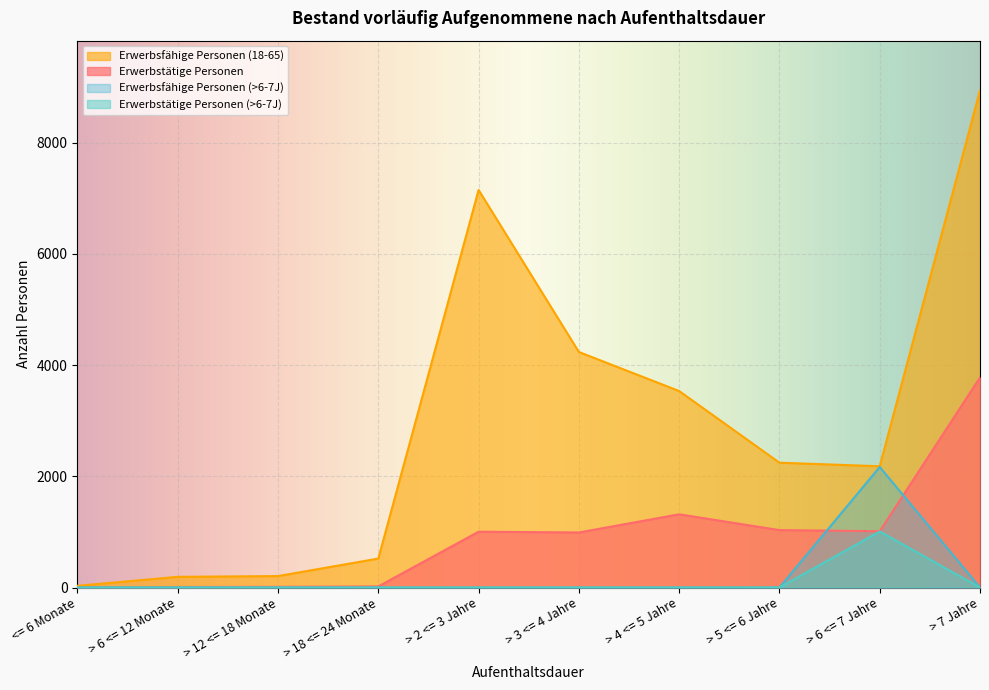

Where does the Erwerbstätige Personen series first go above 1004?

> 4 <= 5 Jahre